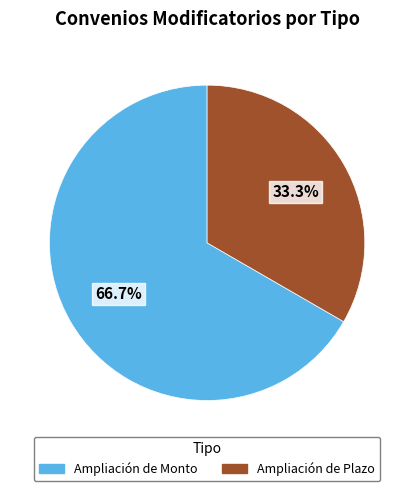

Which slice represents more than half of the pie?

Ampliación de Monto